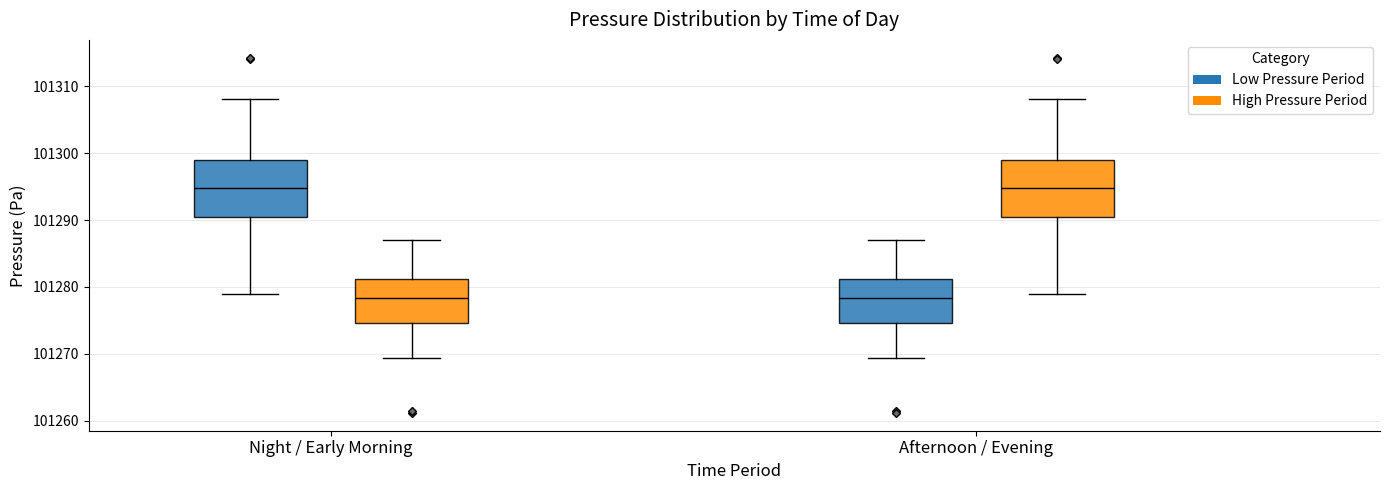

Reading left to right, read every box against the y-axis: the position of its median line, the range the box covers, and the ends of its whiskers. The values are not printed on the chart, so give them approximately, as read against the axis.

Night / Early Morning (Low Pressure Period): median 101295, box 101290 to 101299, whiskers 101279 to 101308
Night / Early Morning (High Pressure Period): median 101278, box 101275 to 101281, whiskers 101269 to 101287
Afternoon / Evening (Low Pressure Period): median 101278, box 101275 to 101281, whiskers 101269 to 101287
Afternoon / Evening (High Pressure Period): median 101295, box 101290 to 101299, whiskers 101279 to 101308